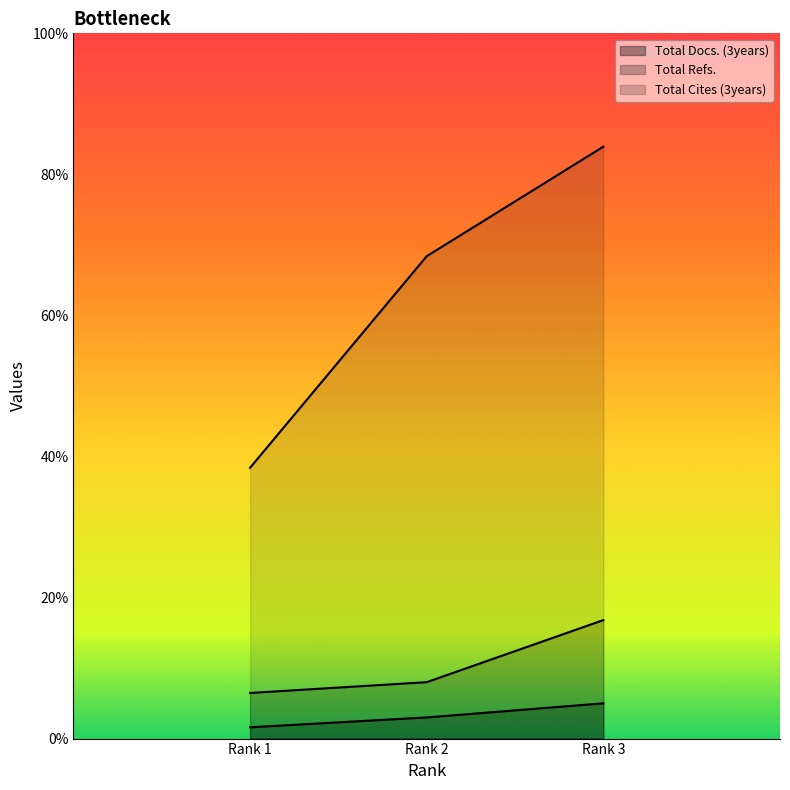

What is the value of the Total Refs. point at the 3rd from the left?

252